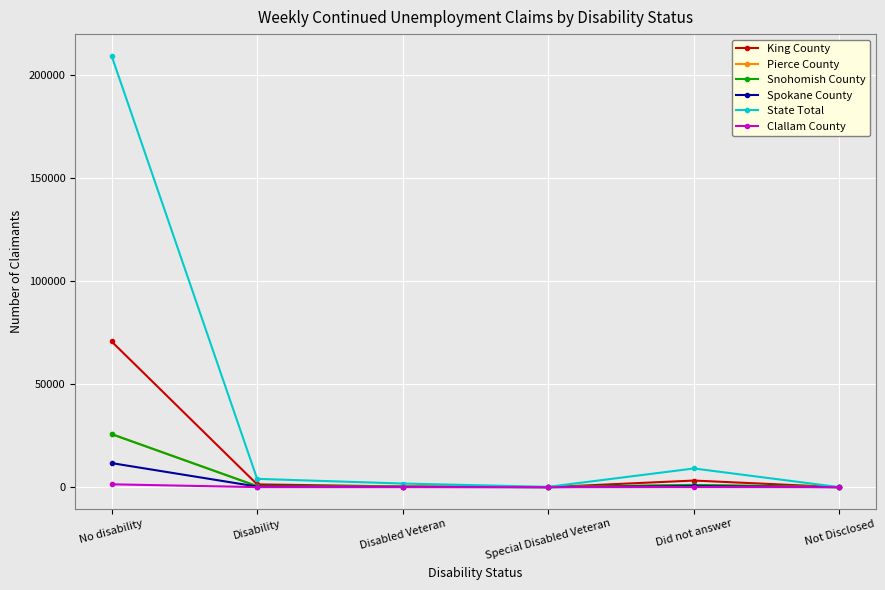

What are all the series names shown in the legend?

King County, Pierce County, Snohomish County, Spokane County, State Total, Clallam County